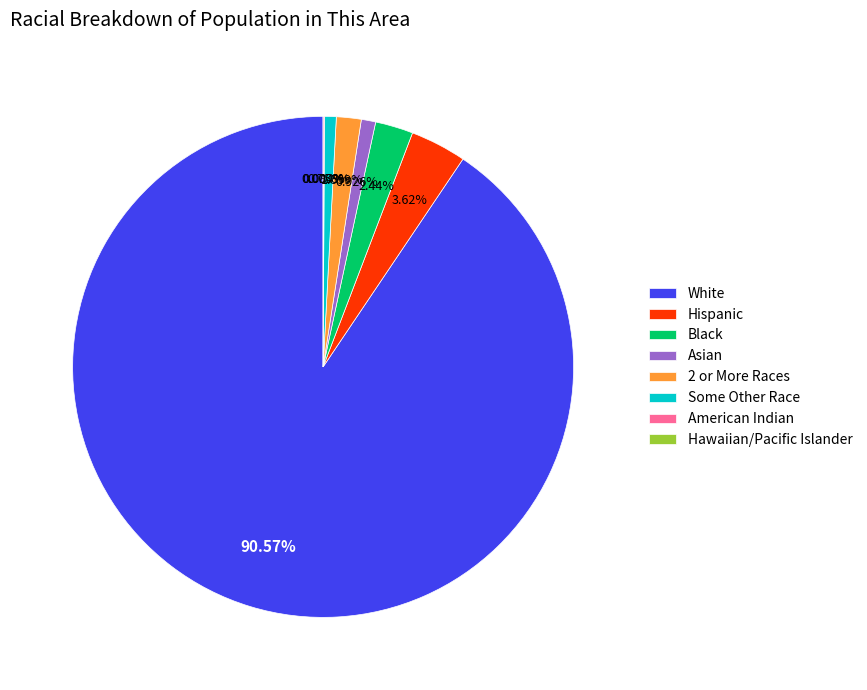

To the nearest percent, what is the combined percentage of Two or More Races and Some Other Race alone?

2%